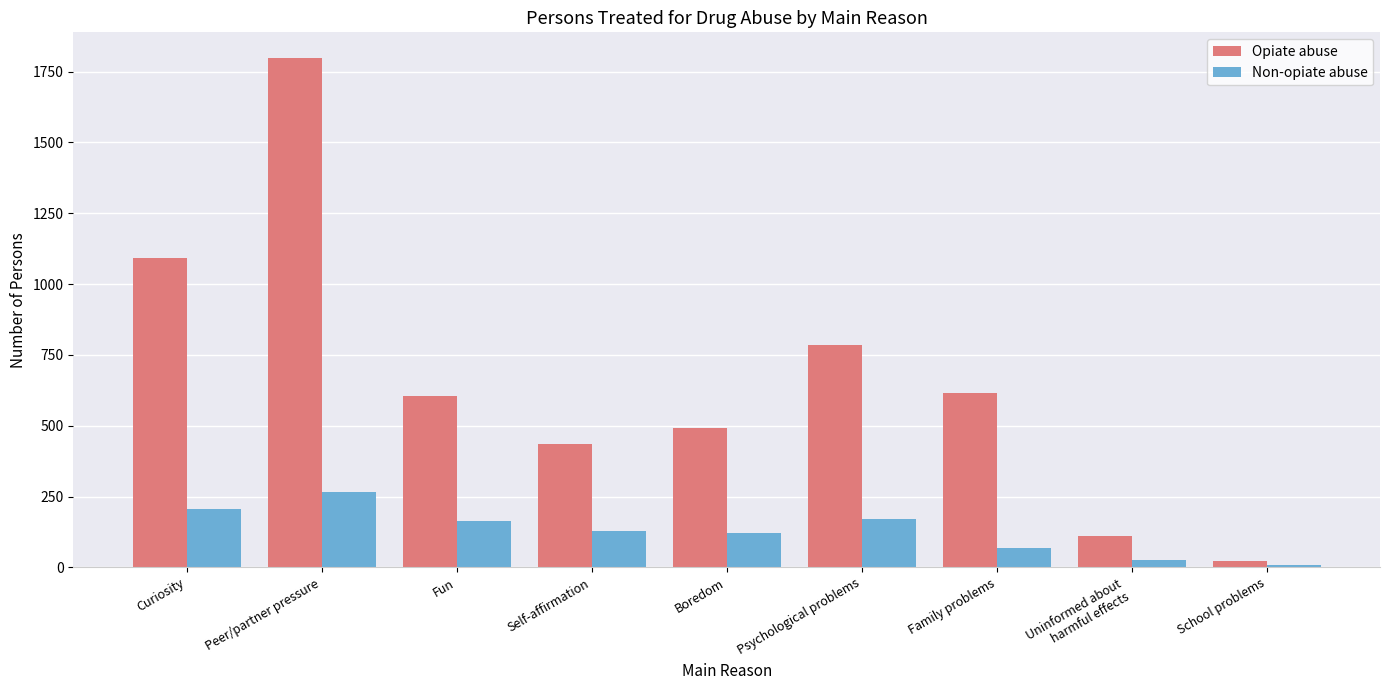

What is the maximum value for Opiate abuse?

1799